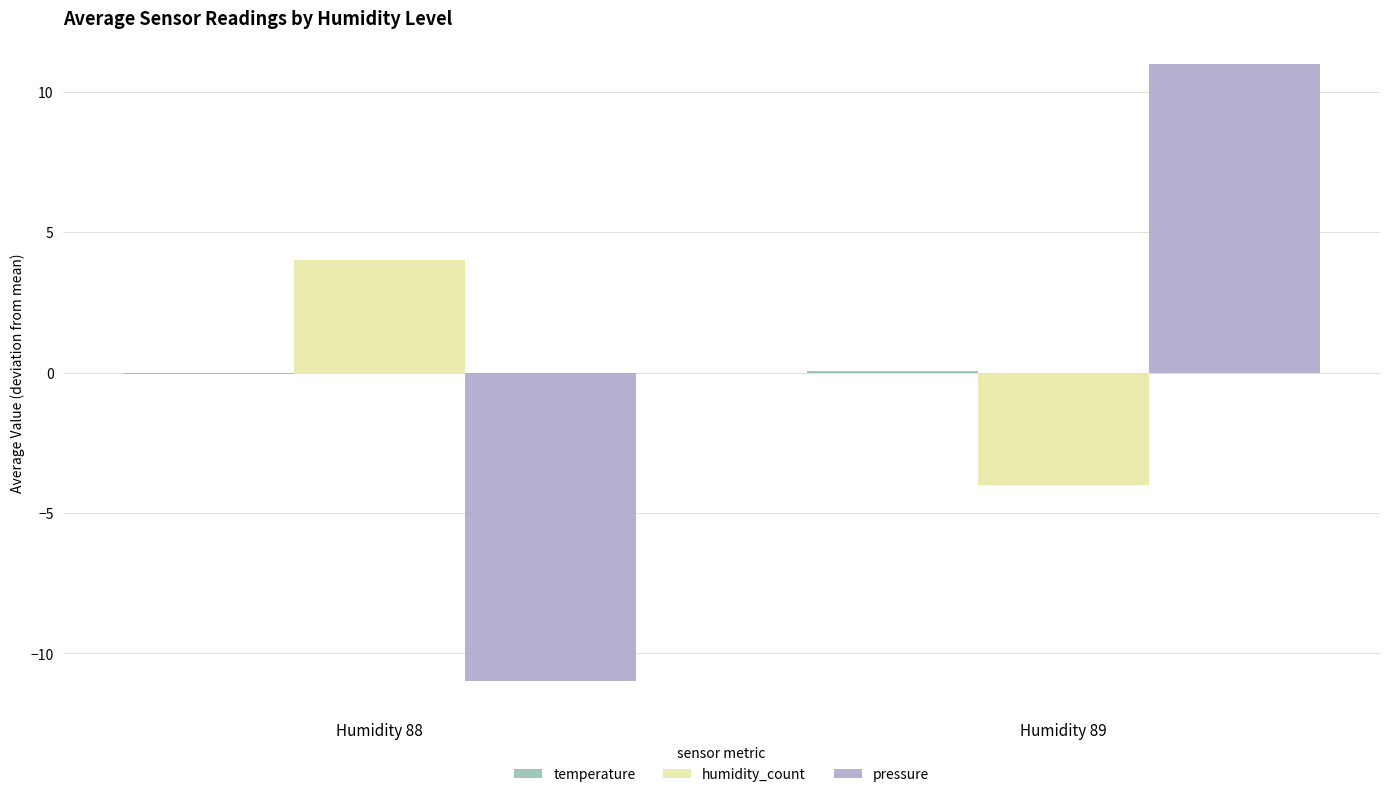

At which category is the sum across all series the highest?

Humidity 89